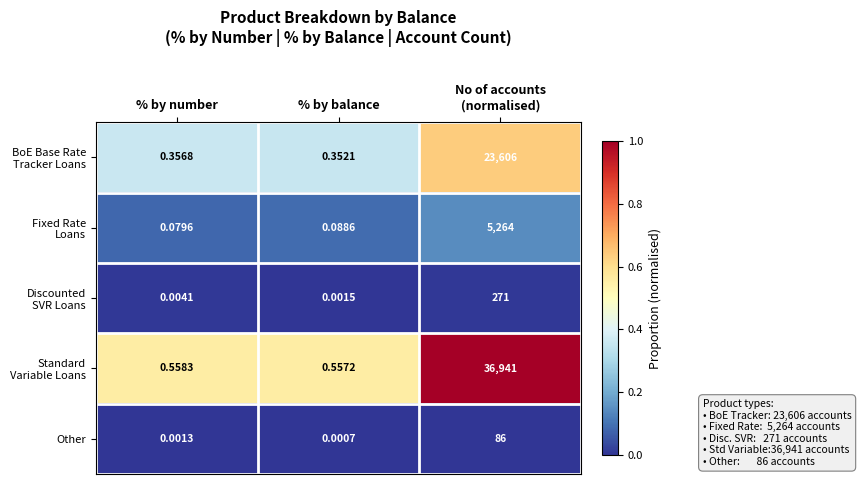

Which category has the lowest value across all series?

% by balance